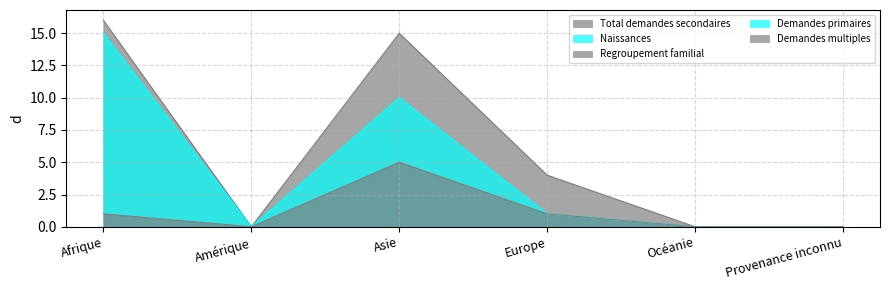

How many interior local peaks does the Regroupement familial series have?

1